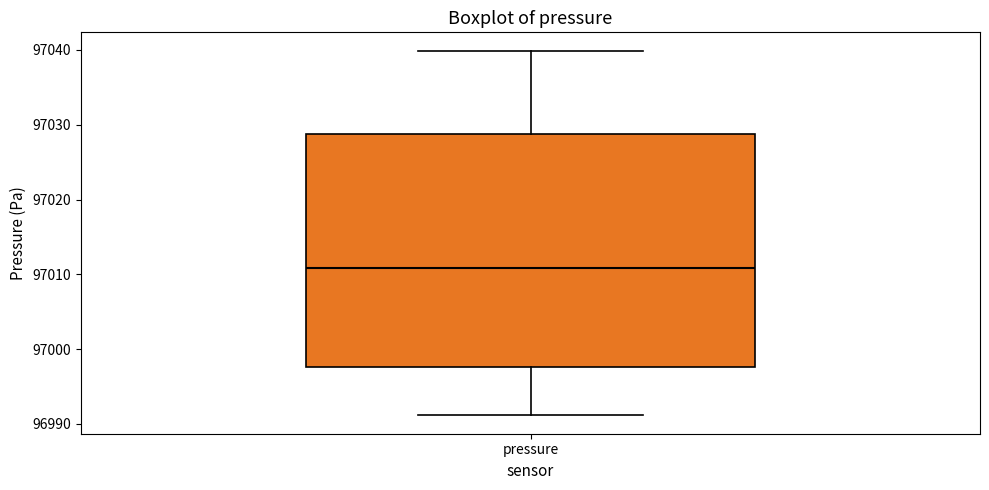

Transcribe this box plot: give where the median line is, the range the box spans, and where the two whiskers end, as read against the y-axis. The values are not printed on the chart, so give them approximately, as read against the axis.

median 97011, box 96998 to 97029, whiskers 96991 to 97040